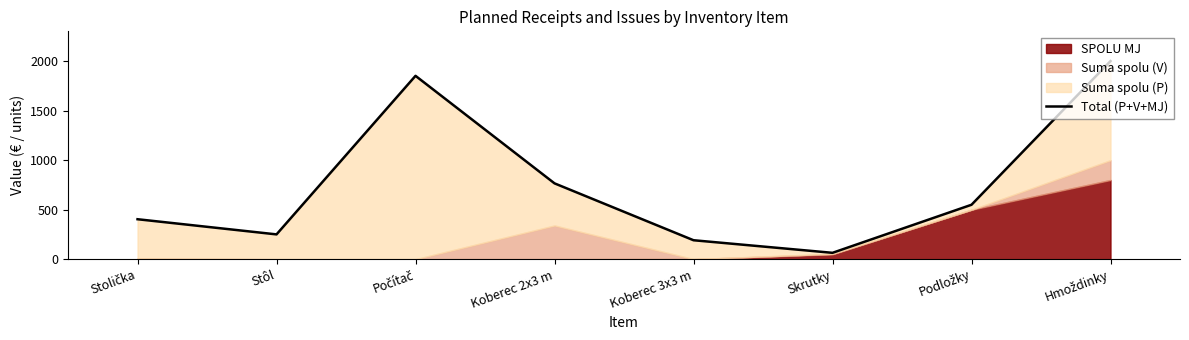

Read the value at Stôl, to the nearest 50.

250